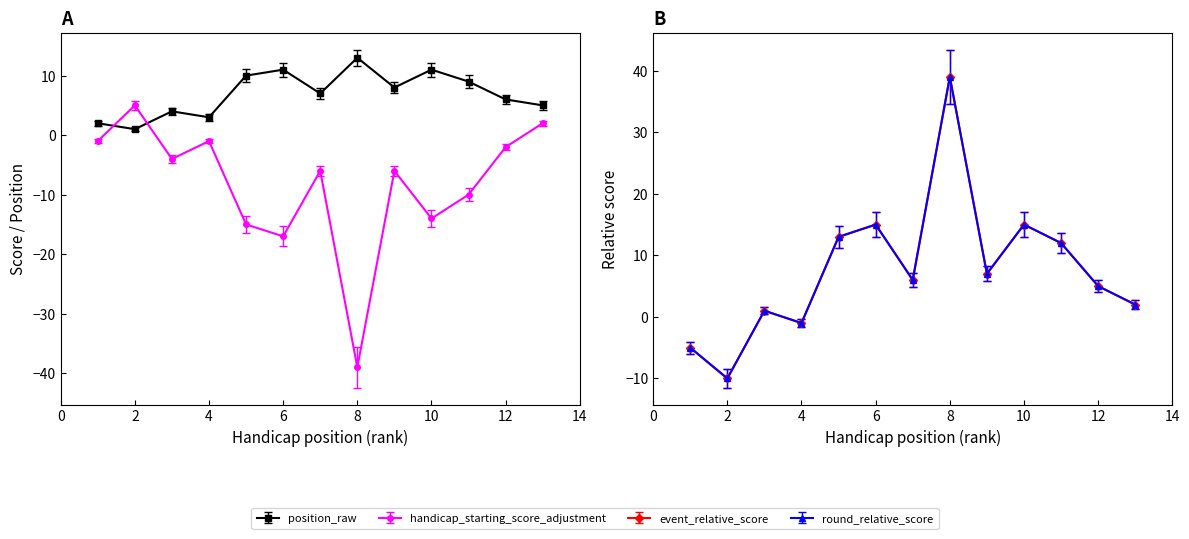

Reading left to right, list all the values displayed in this chart.

position_raw: 1=2	2=1	3=4	4=3	5=10	6=11	7=7	8=13	9=8	10=11	11=9	12=6	13=5
event_relative_score: 1=-5	2=-10	3=1	4=-1	5=13	6=15	7=6	8=39	9=7	10=15	11=12	12=5	13=2
round_relative_score: 1=-5	2=-10	3=1	4=-1	5=13	6=15	7=6	8=39	9=7	10=15	11=12	12=5	13=2
handicap_starting_score_adjustment: 1=-1	2=5	3=-4	4=-1	5=-15	6=-17	7=-6	8=-39	9=-6	10=-14	11=-10	12=-2	13=2